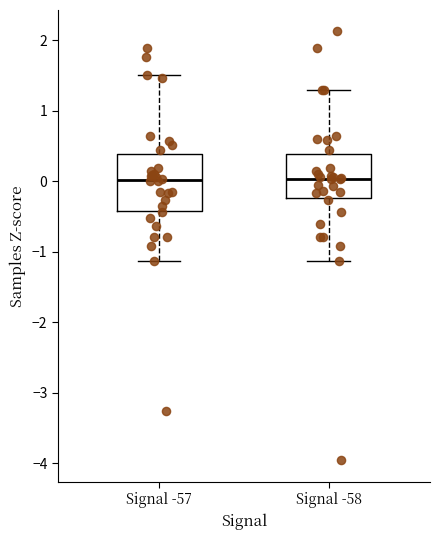

Where is the upper edge of the box for Signal -58 on the y-axis? The values are not printed on the chart, so give them approximately, as read against the axis.

0.4